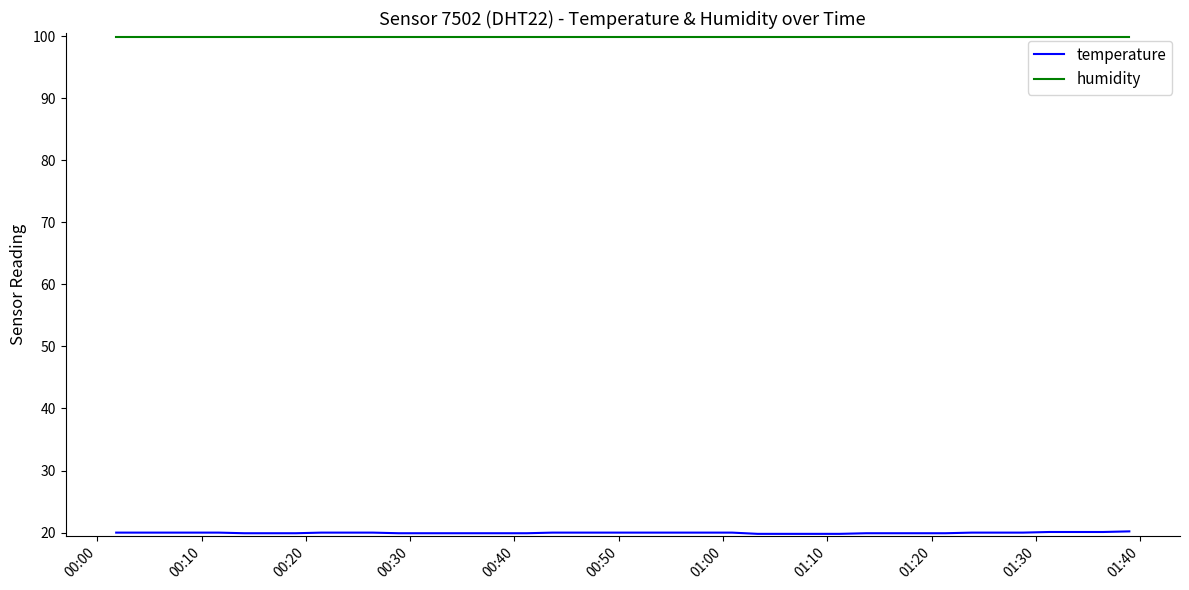

Which series has the largest total across all categories?

humidity